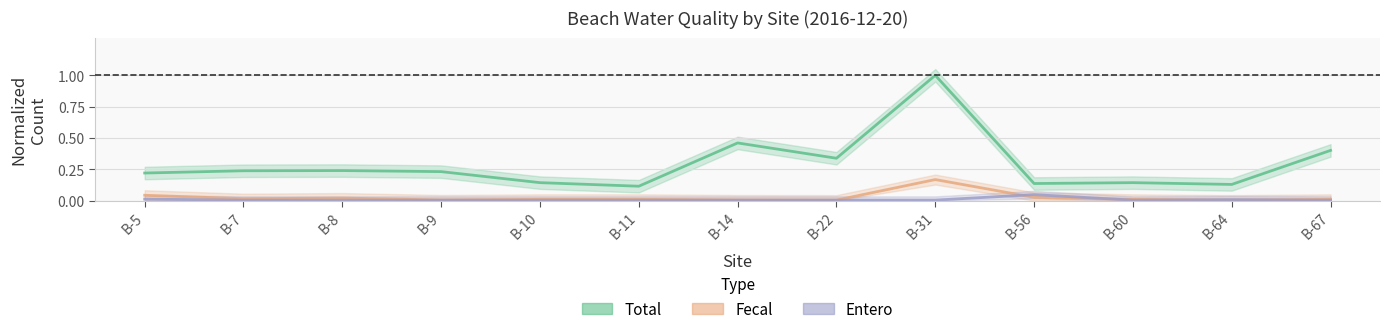

Is it true that Total equals 0.1 at B-60?

False